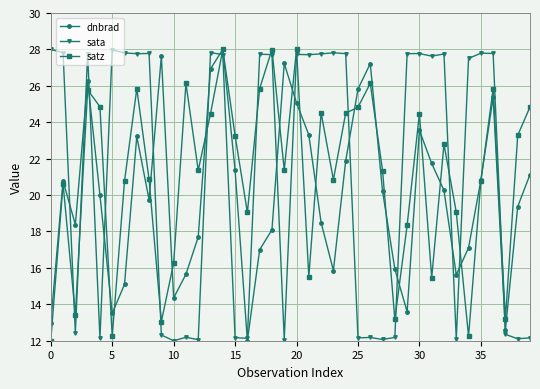

What is the value of the sata point at the 36th from the left?

27.8